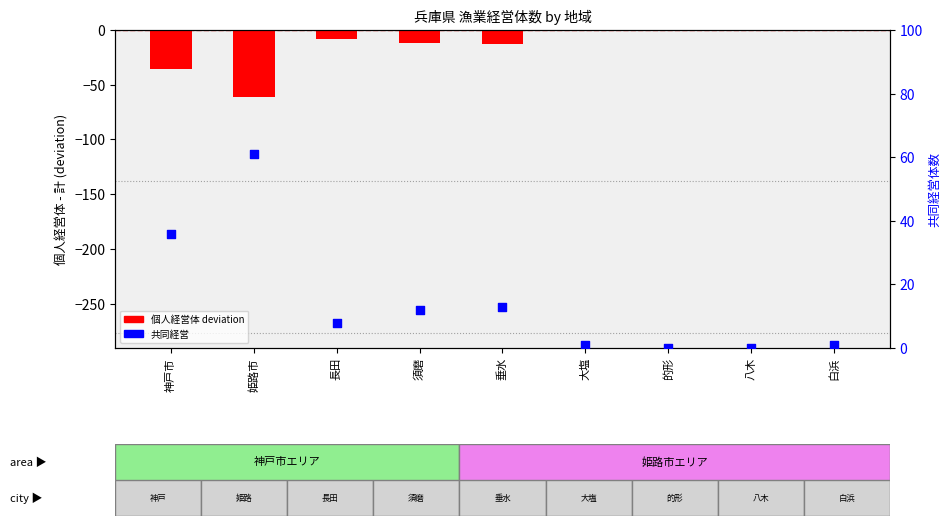

Which series has the largest Y range (max minus min)?

個人経営体 (deviation from 計)